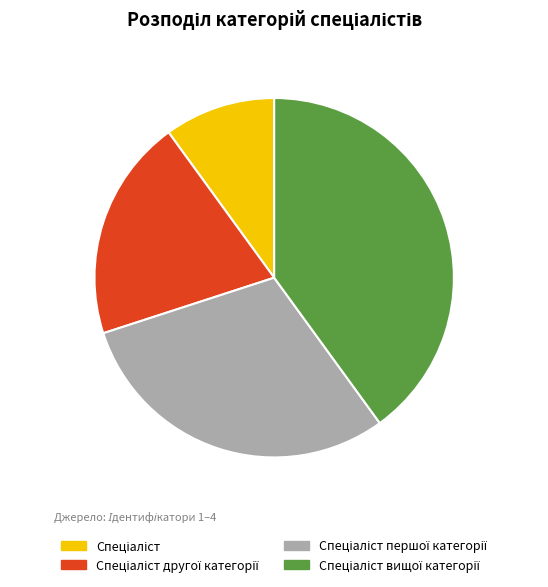

Is there a majority slice in this chart?

No